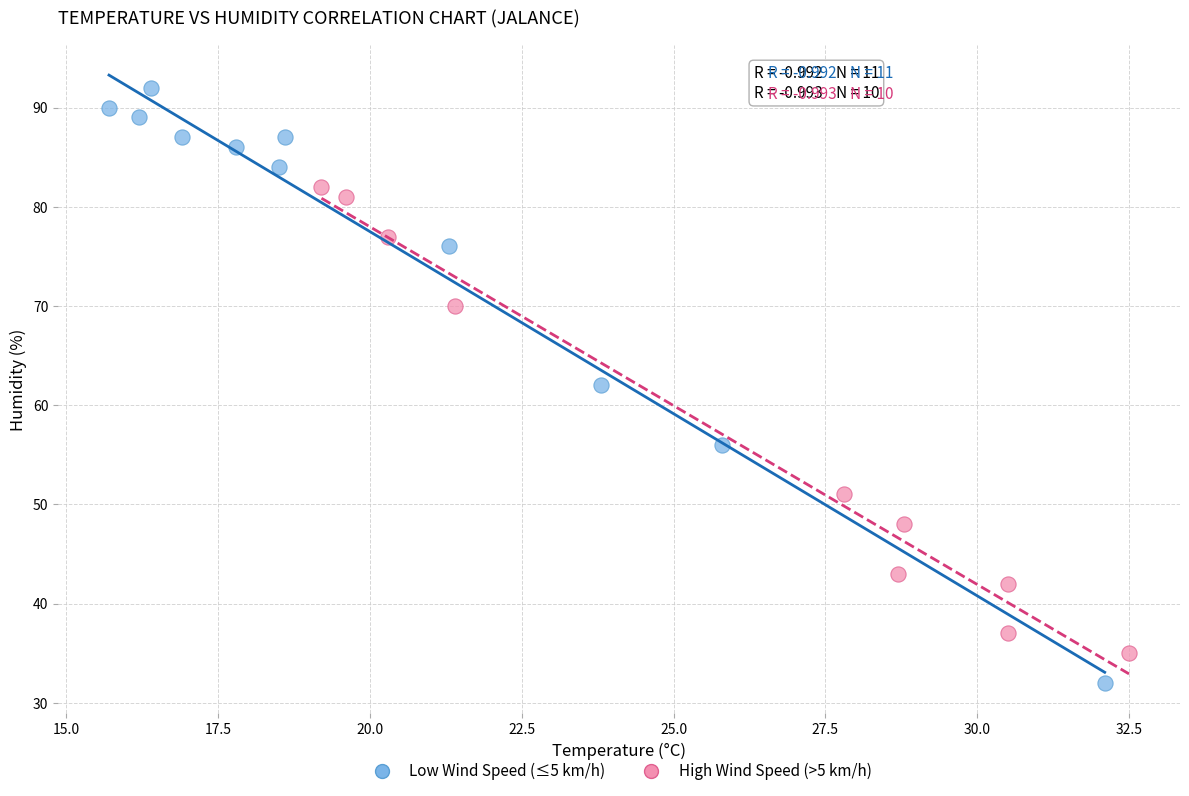

Which series contains the lowest Y value?

Low Wind Speed (≤5 km/h)